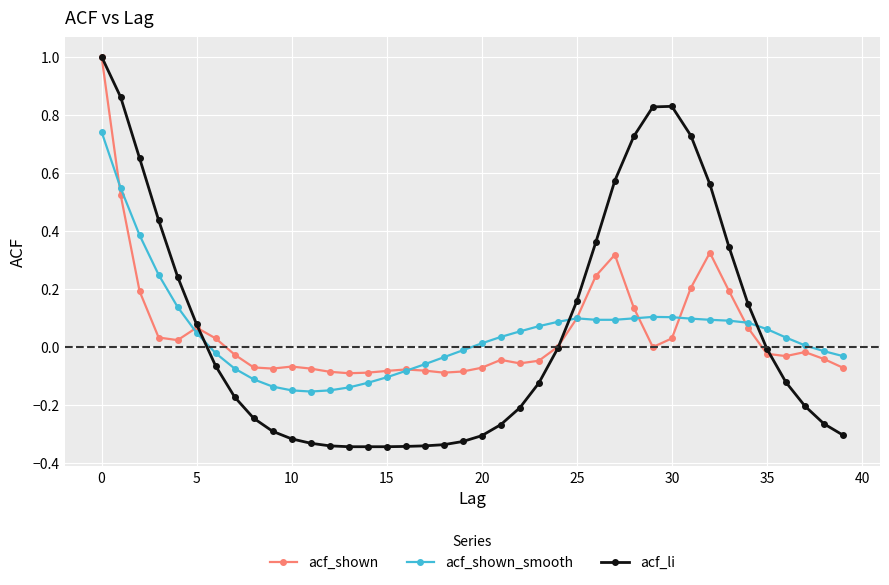

What is the maximum value shown in the chart?

1.0